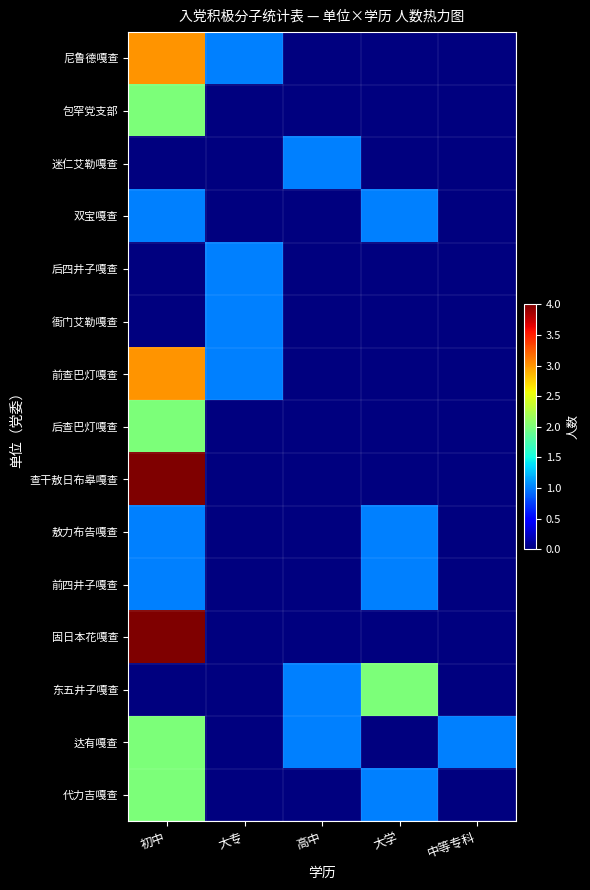

What is the maximum value shown in the chart?

4